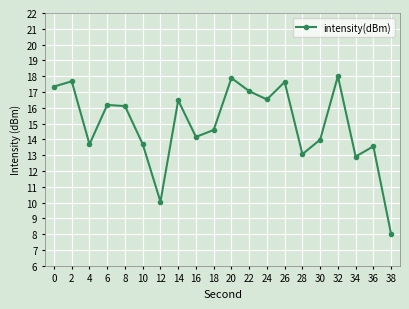

What is the value of the 10th point from the left?

14.6